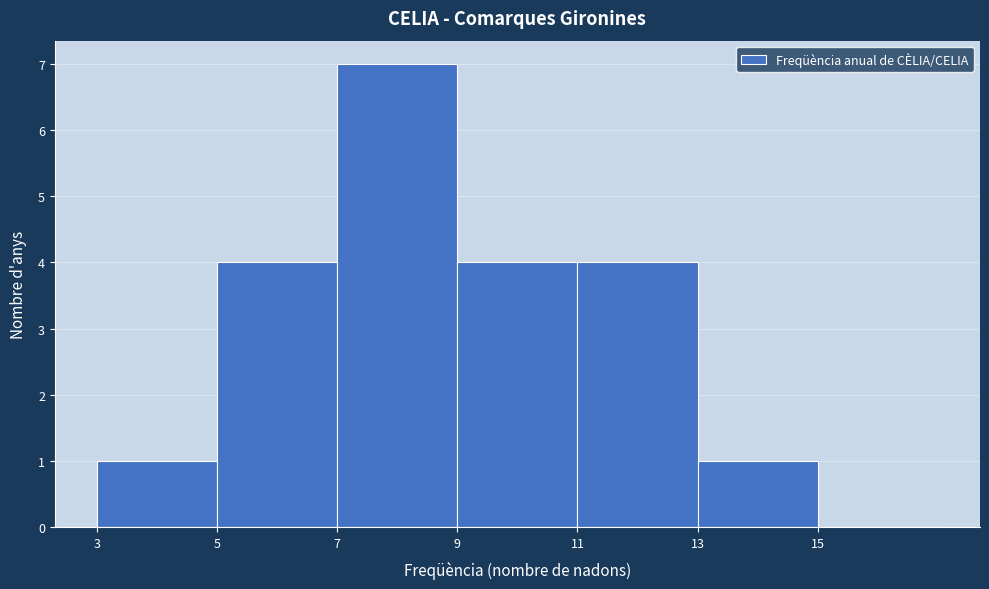

Which range on the x-axis has the tallest bar?

7 to 9